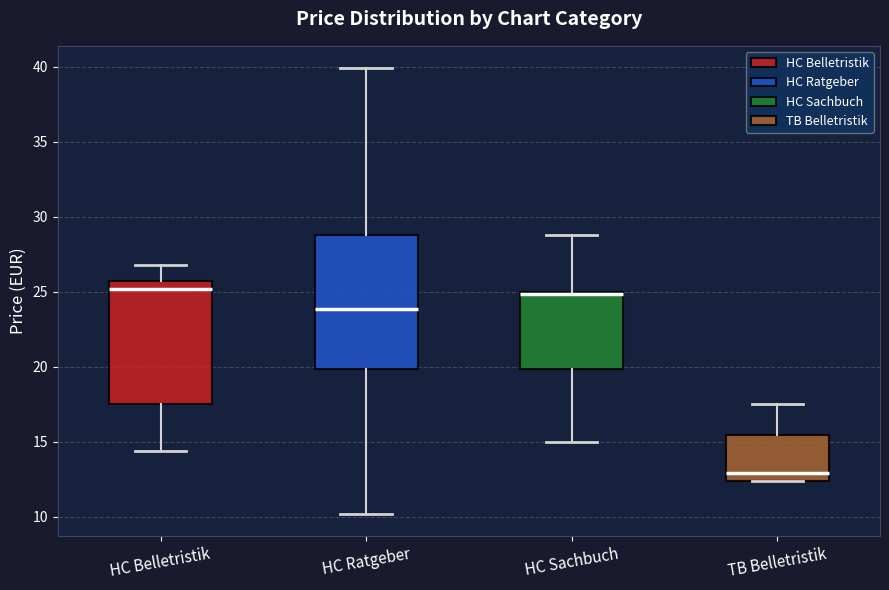

Reading left to right, transcribe this box plot: for each box, give where its median line is, the range the box spans, and where its two whiskers end, as read against the y-axis. The values are not printed on the chart, so give them approximately, as read against the axis.

HC Belletristik: median 25.0, box 17.5 to 25.5, whiskers 14.5 to 27.0
HC Ratgeber: median 24.0, box 20.0 to 29.0, whiskers 10.0 to 40.0
HC Sachbuch: median 25.0, box 20.0 to 25.0, whiskers 15.0 to 29.0
TB Belletristik: median 13.0, box 12.5 to 15.5, whiskers 12.5 to 17.5